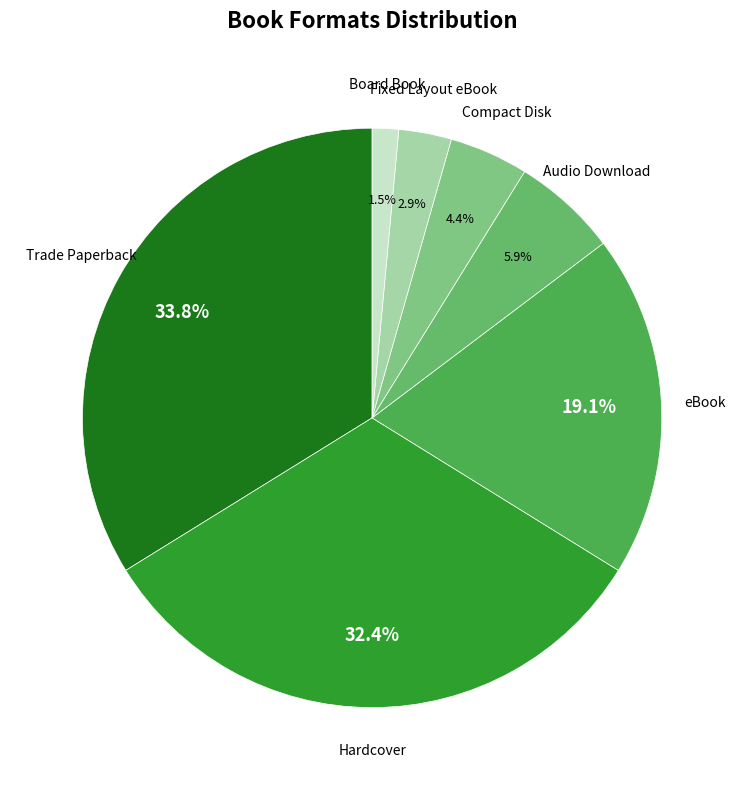

To the nearest percent, what portion does Compact Disk represent?

4%